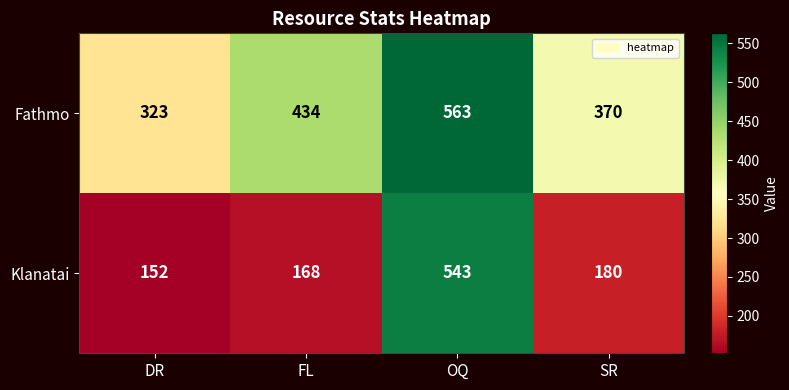

Which series changed the most between OQ and SR?

Klanatai